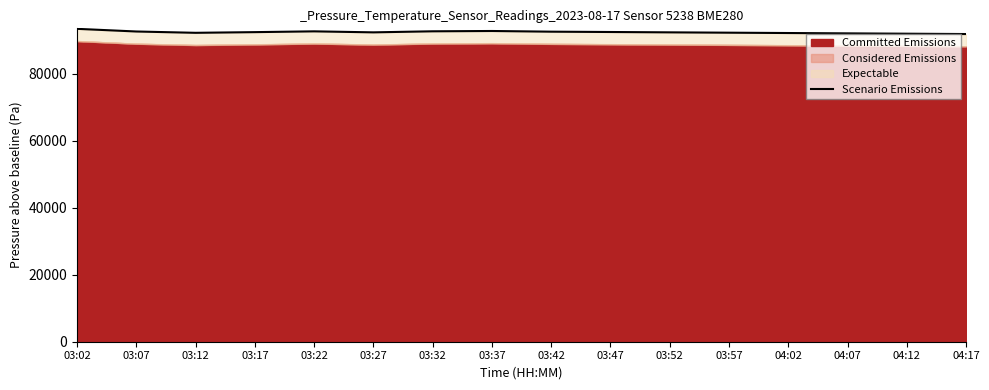

Is it true that the value at 03:07 is 50999.3?

False